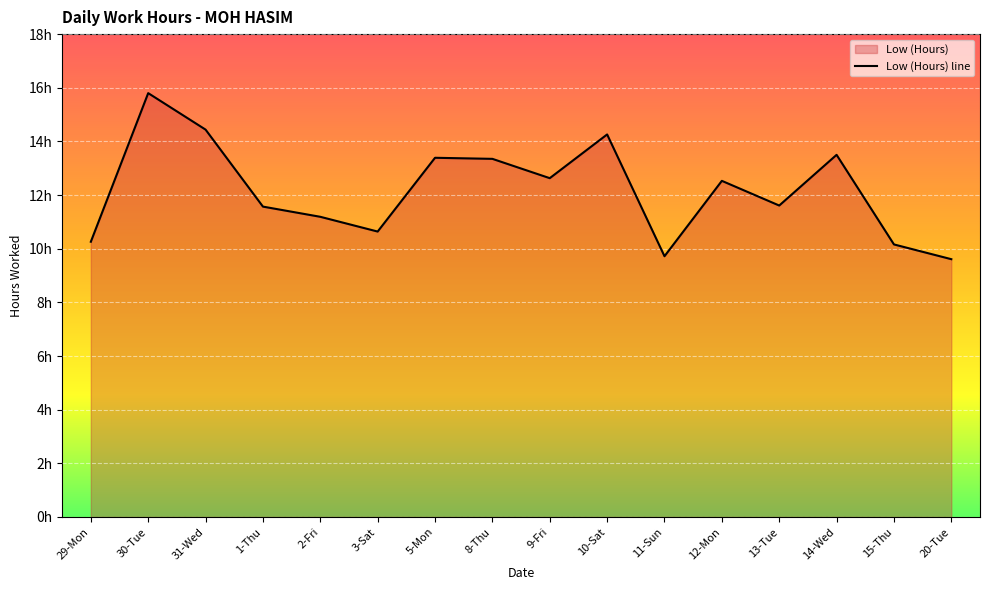

Count the number of categories in the chart.

16